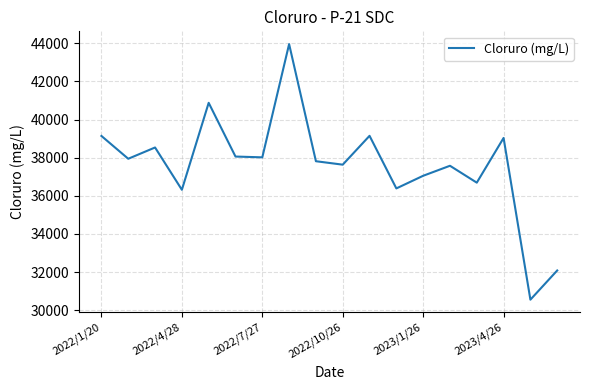

What is the difference between the maximum and minimum values?

13399.5